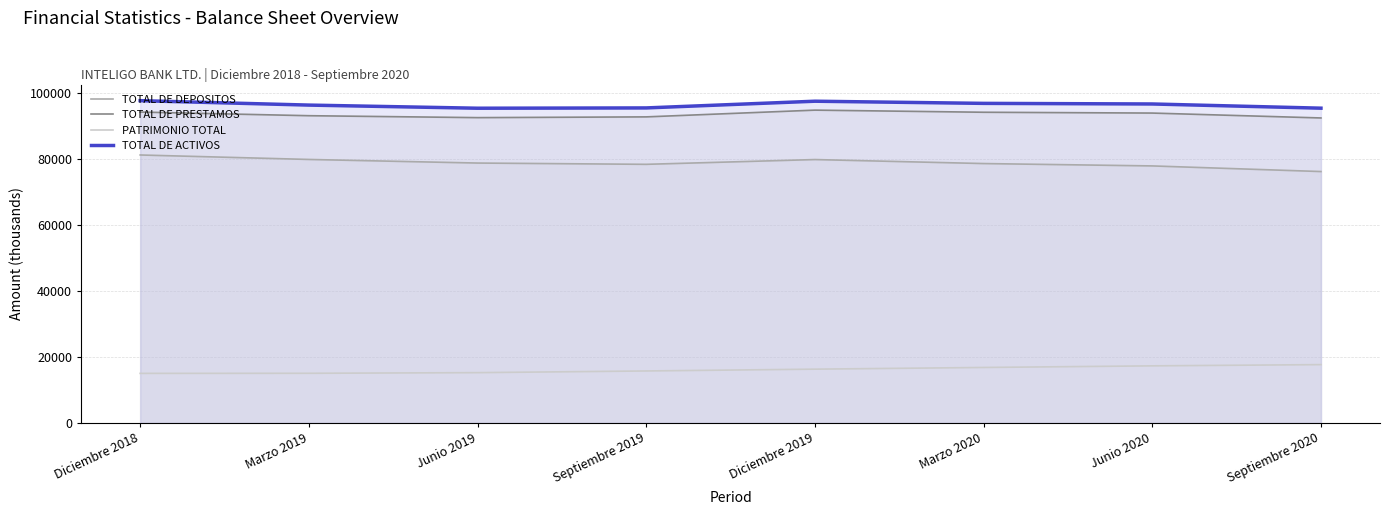

Does the chart have visible grid lines?

Yes